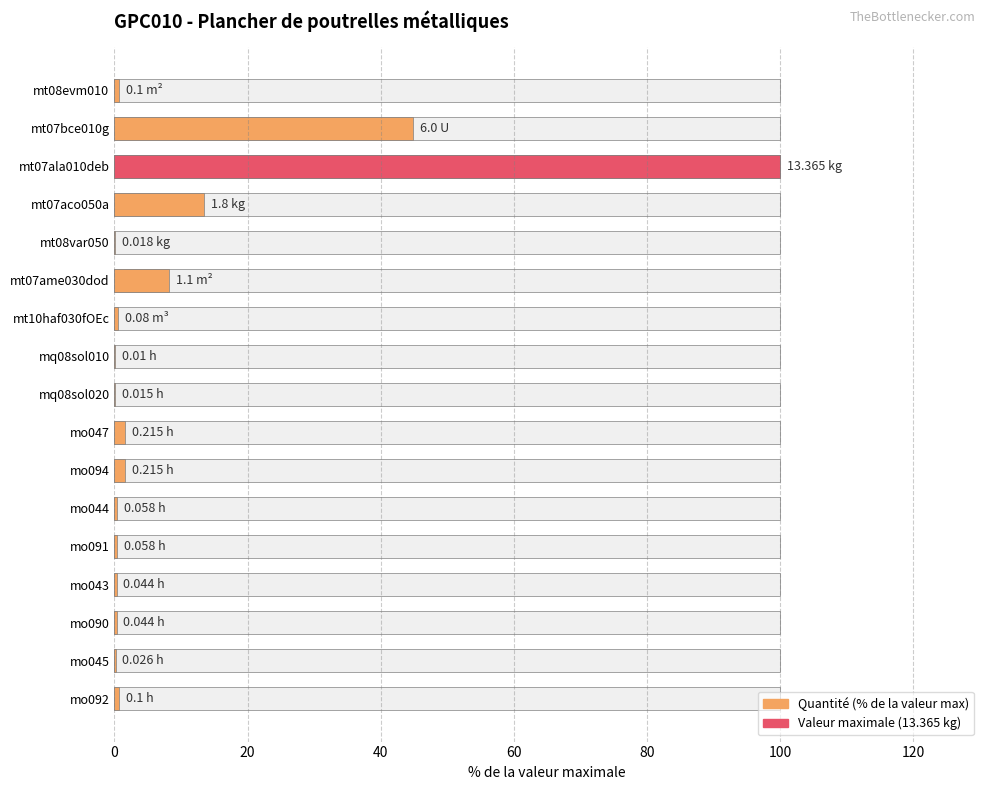

What is the change in value from mo090 to mo092?

+0.4